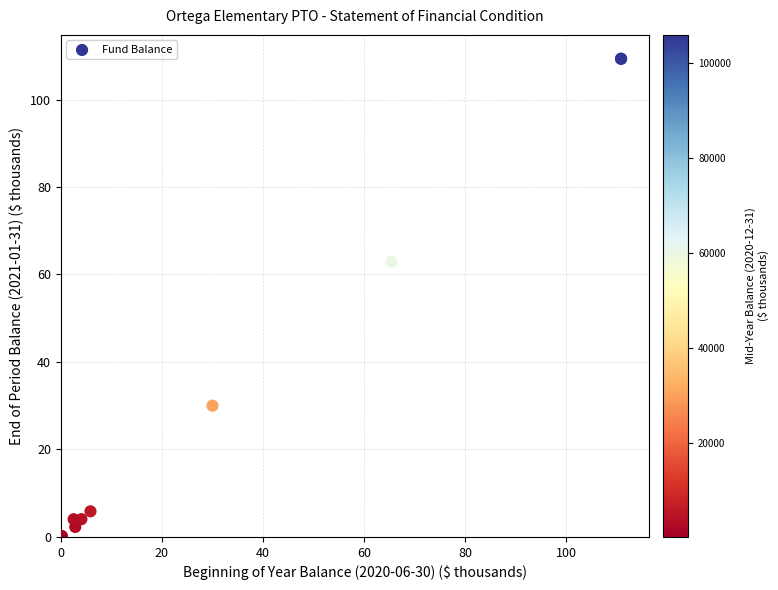

What Y value in the scatter plot is closest to 54?

62.9